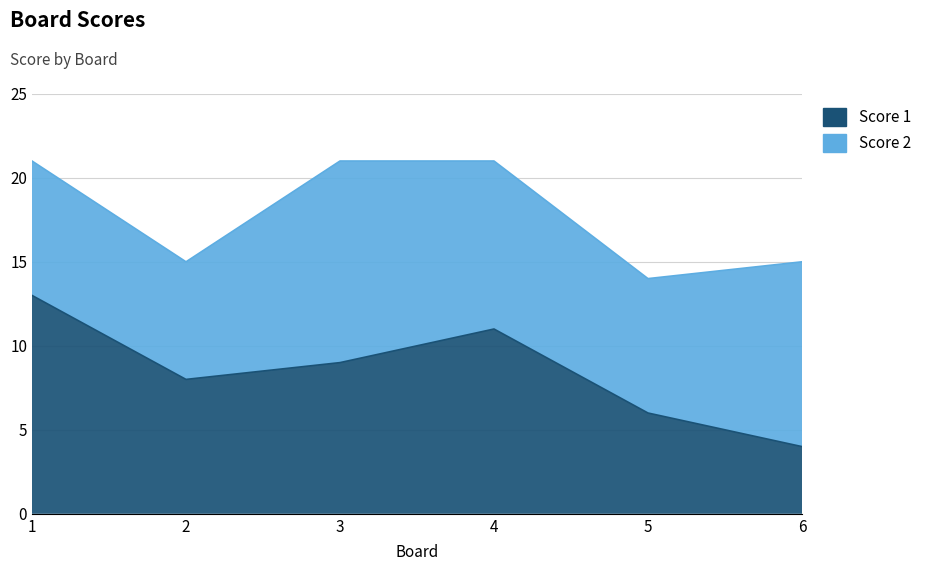

Count the number of categories in the chart.

6